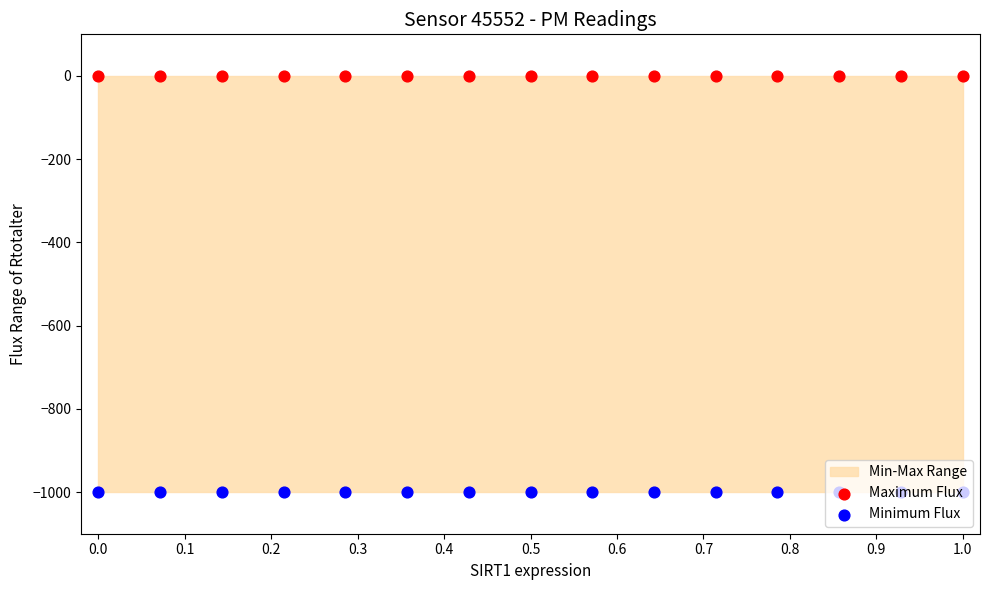

Which series reaches the maximum Y coordinate?

Maximum Flux